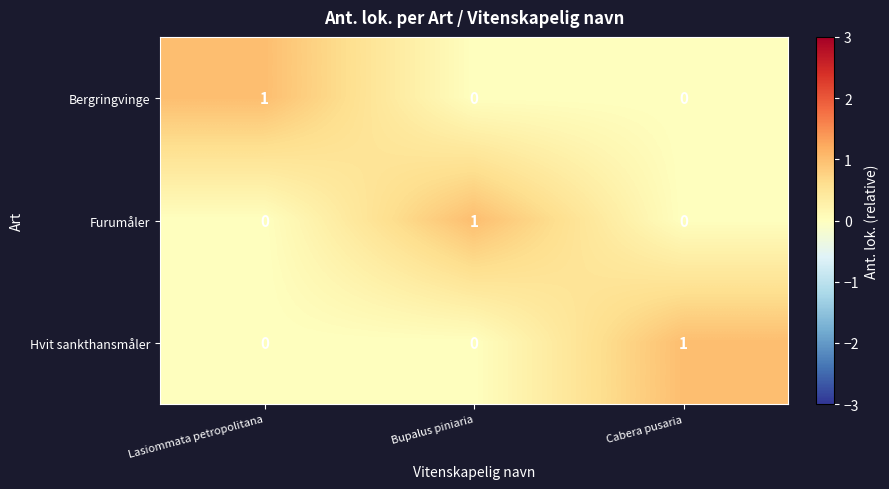

At how many categories does at least one series exceed 0?

3